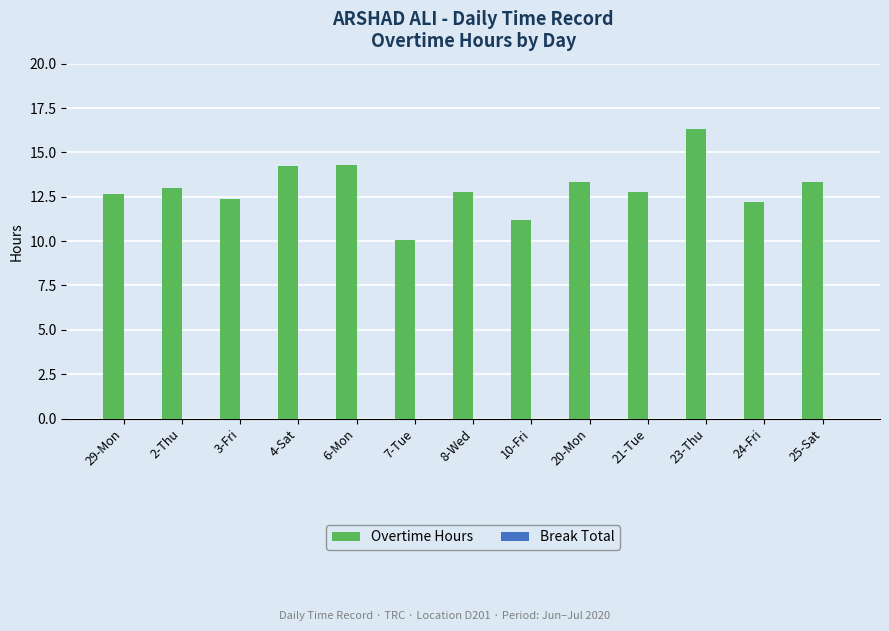

What value does the data have at 25-Sat?

13.3